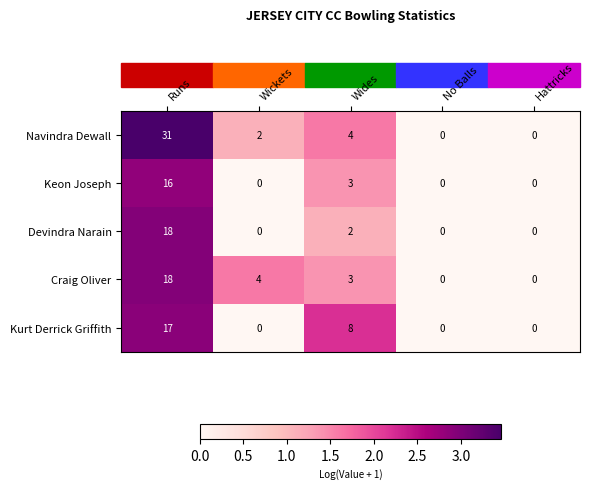

The Craig Oliver series shows 6 at Wickets. True or false?

False